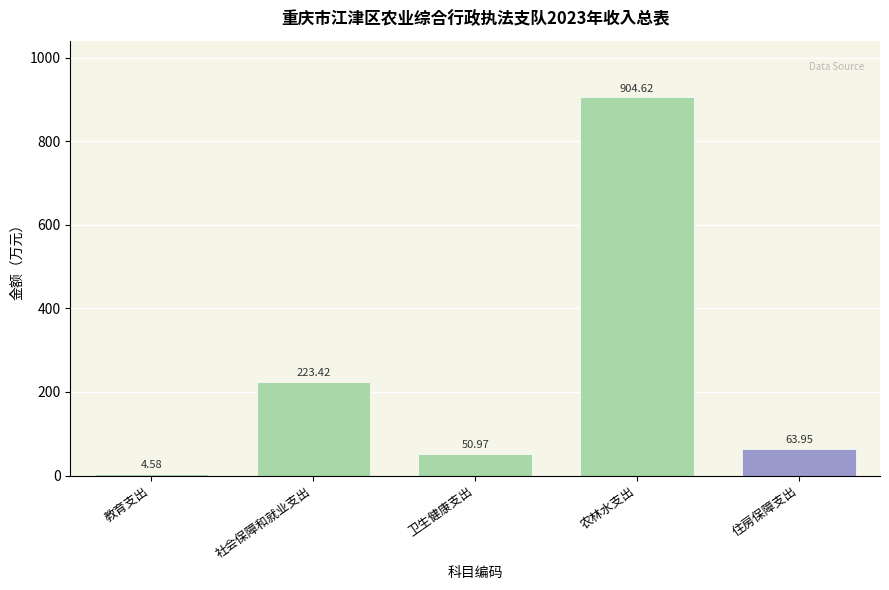

Which category has the lowest value across all series?

教育支出